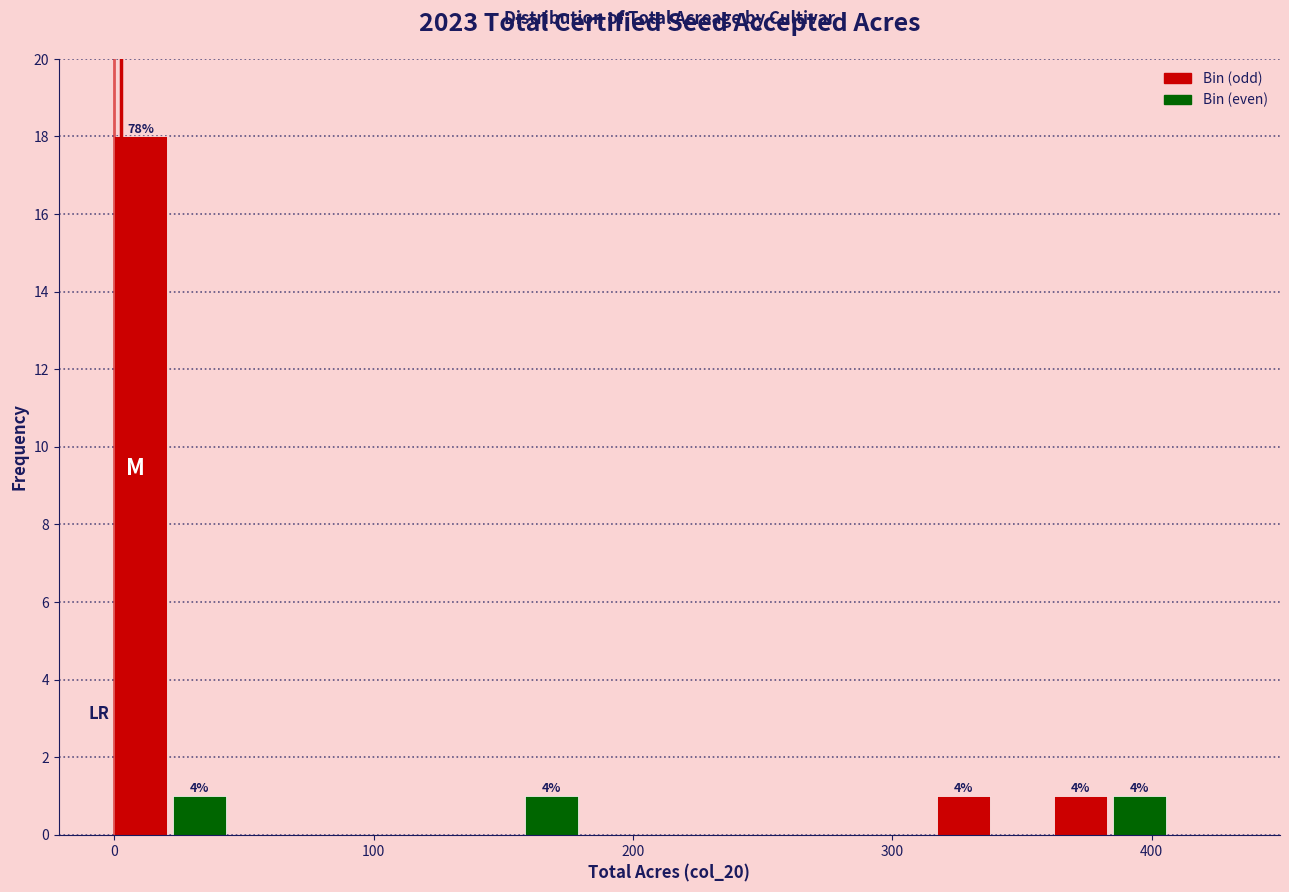

Read against the x-axis, roughly where is the centre of the tallest bar?

10